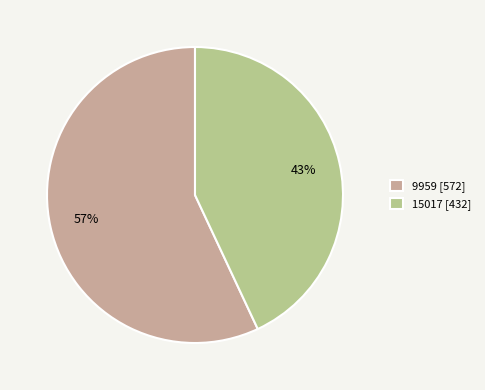

Combined, do 9959 and 15017 account for over 50%?

Yes